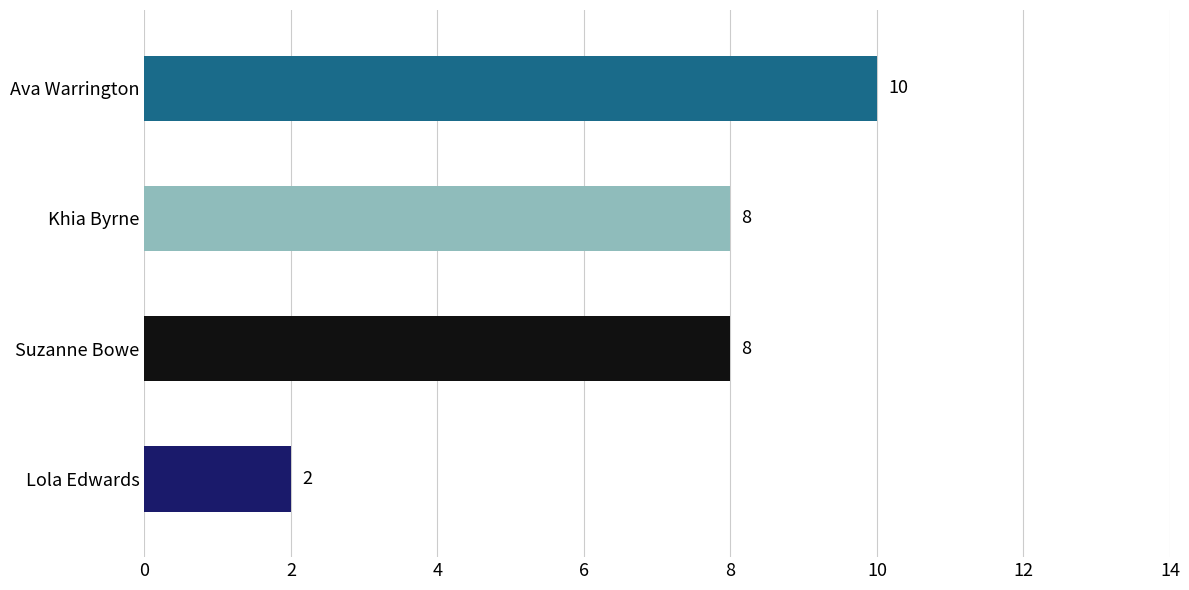

Count the values in the range 8 to 10.

3